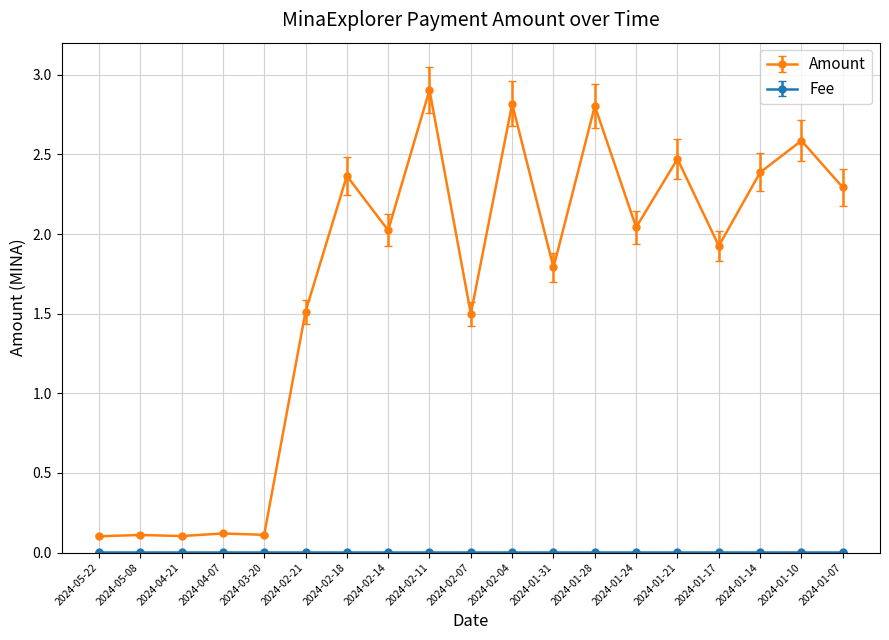

Which series has the widest spread of values?

Amount